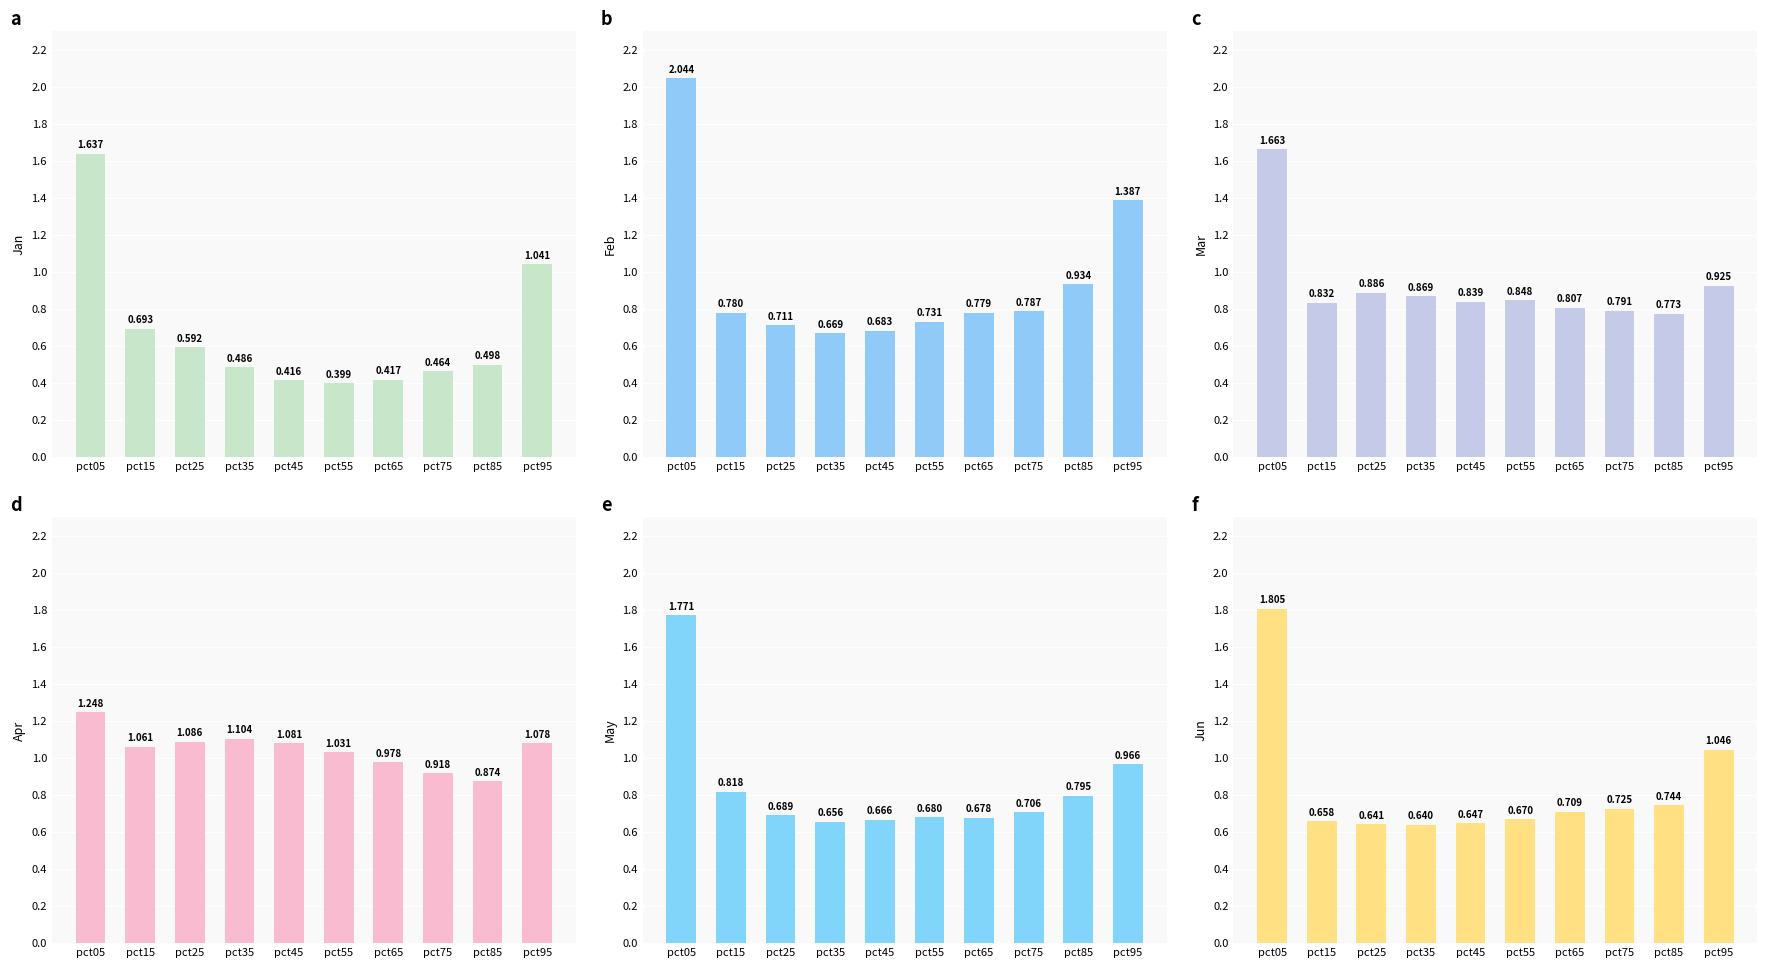

Reading right to left, transcribe all the data shown in this chart.

Jan: pct95=1.0	pct85=0.5	pct75=0.5	pct65=0.4	pct55=0.4	pct45=0.4	pct35=0.5	pct25=0.6	pct15=0.7	pct05=1.6
Feb: pct95=1.4	pct85=0.9	pct75=0.8	pct65=0.8	pct55=0.7	pct45=0.7	pct35=0.7	pct25=0.7	pct15=0.8	pct05=2.0
Mar: pct95=0.9	pct85=0.8	pct75=0.8	pct65=0.8	pct55=0.8	pct45=0.8	pct35=0.9	pct25=0.9	pct15=0.8	pct05=1.7
Apr: pct95=1.1	pct85=0.9	pct75=0.9	pct65=1.0	pct55=1.0	pct45=1.1	pct35=1.1	pct25=1.1	pct15=1.1	pct05=1.2
May: pct95=1.0	pct85=0.8	pct75=0.7	pct65=0.7	pct55=0.7	pct45=0.7	pct35=0.7	pct25=0.7	pct15=0.8	pct05=1.8
Jun: pct95=1.0	pct85=0.7	pct75=0.7	pct65=0.7	pct55=0.7	pct45=0.6	pct35=0.6	pct25=0.6	pct15=0.7	pct05=1.8